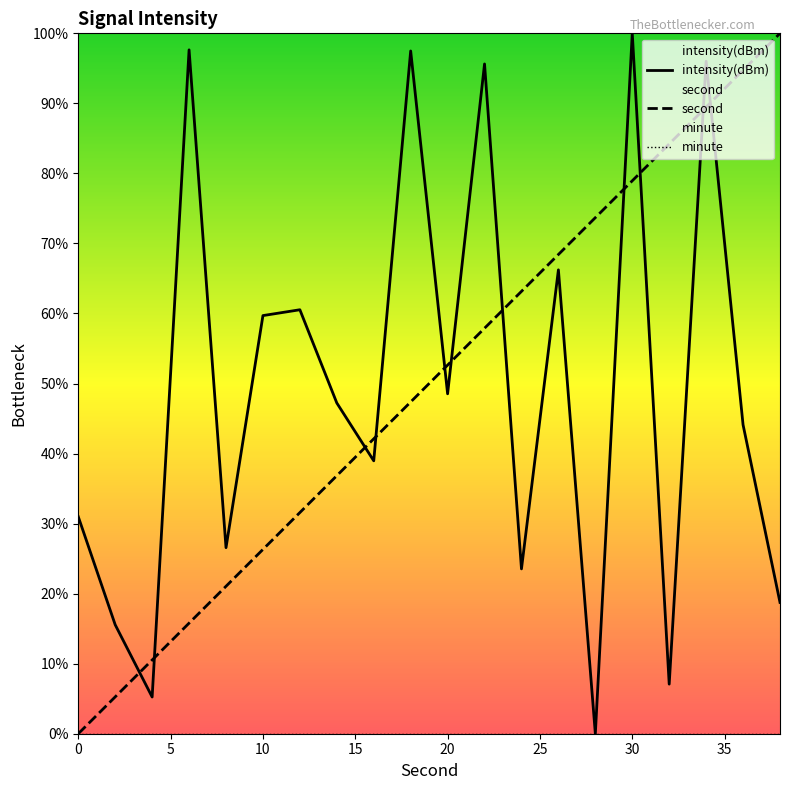

Reading right to left, what are all the values shown in this chart?

intensity(dBm): 18.7	44.1	96.0	7.1	100.0	0.0	66.2	23.5	95.6	48.5	97.5	39.0	47.2	60.5	59.7	26.6	97.6	5.2	15.6	31.0
second: 100.0	94.7	89.5	84.2	78.9	73.7	68.4	63.2	57.9	52.6	47.4	42.1	36.8	31.6	26.3	21.1	15.8	10.5	5.3	0.0
minute: 0.0	0.0	0.0	0.0	0.0	0.0	0.0	0.0	0.0	0.0	0.0	0.0	0.0	0.0	0.0	0.0	0.0	0.0	0.0	0.0